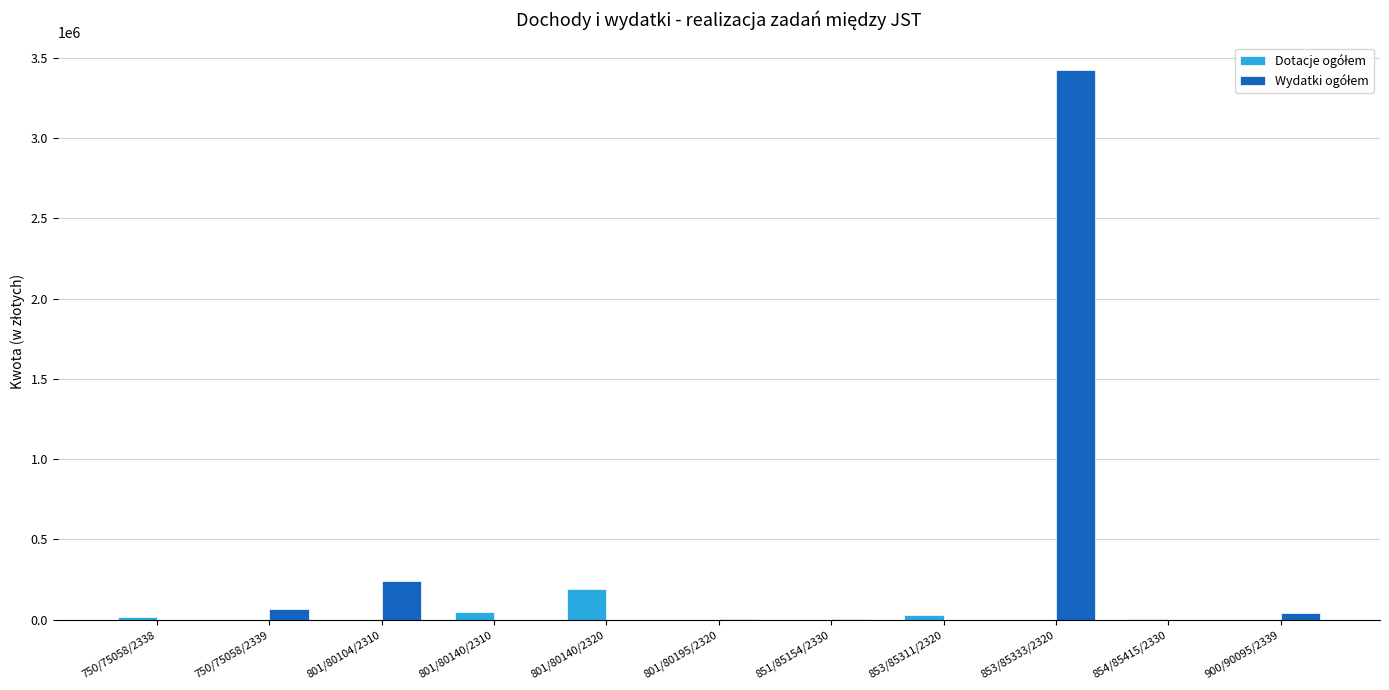

Are the bars horizontal?

No